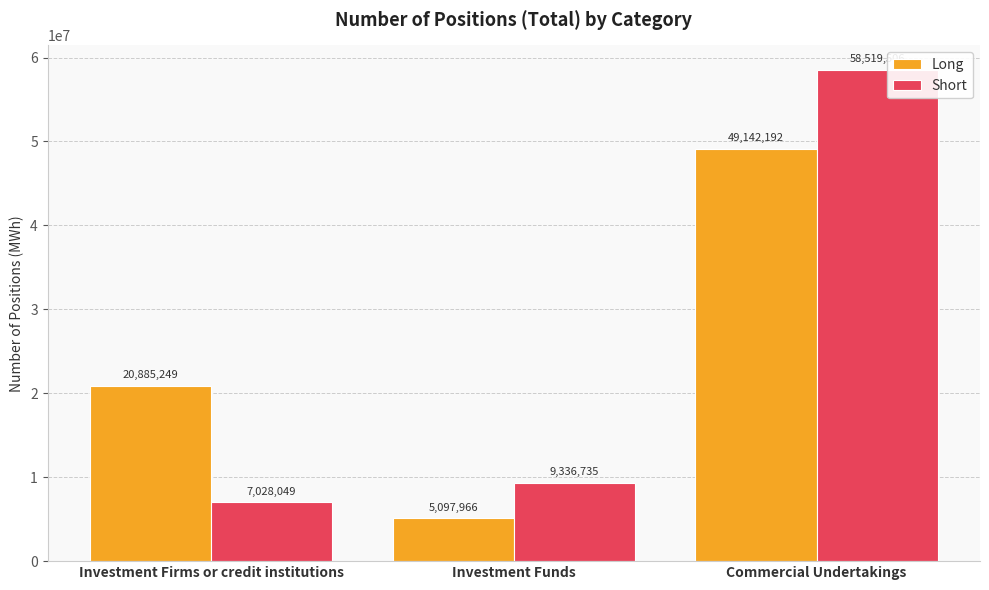

Reading left to right, what are all the values shown in this chart?

Long: Investment Firms or credit institutions=20885249	Investment Funds=5097966	Commercial Undertakings=49142192
Short: Investment Firms or credit institutions=7028049	Investment Funds=9336735	Commercial Undertakings=58519506